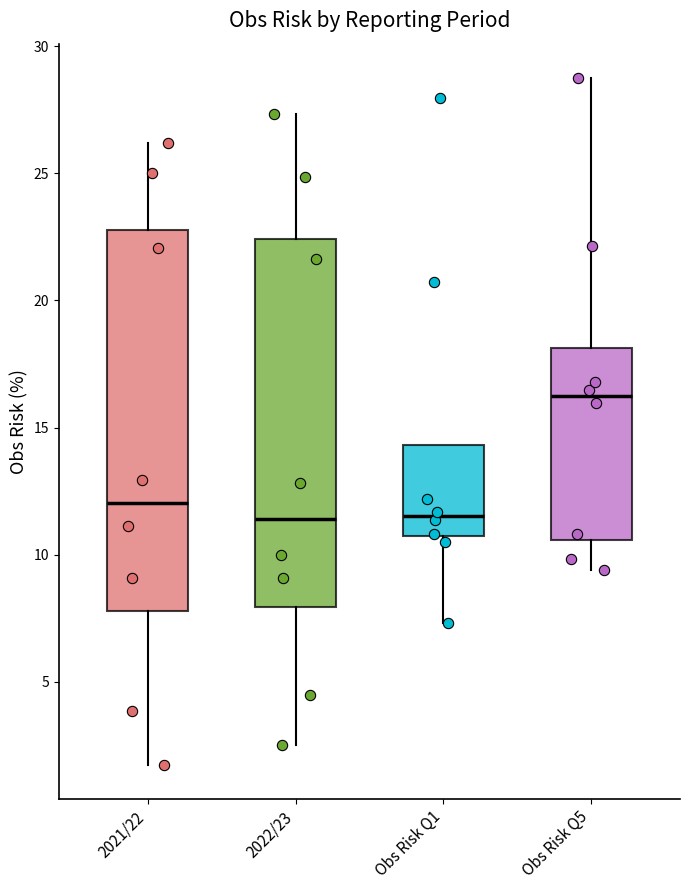

Which box is the tallest, from its lower edge to its upper edge?

2021/22